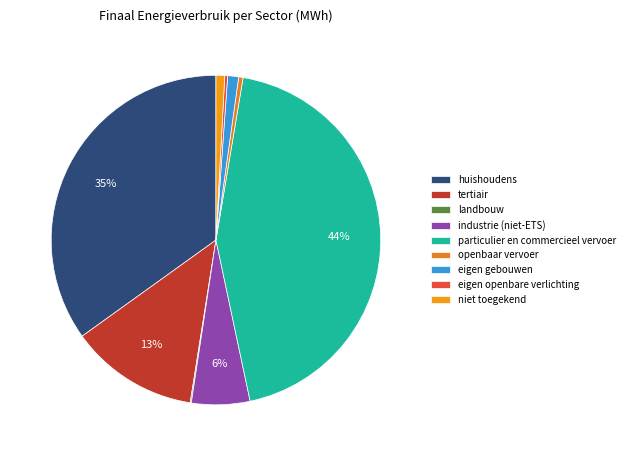

Is there a majority slice in this chart?

No